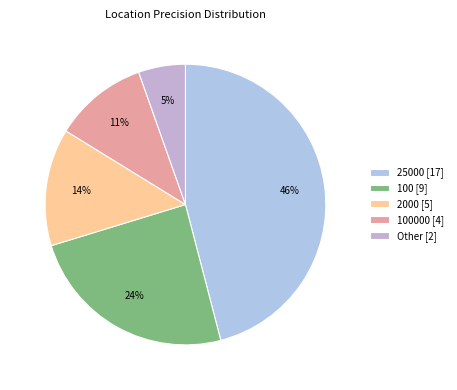

How many segments does this pie chart have?

5